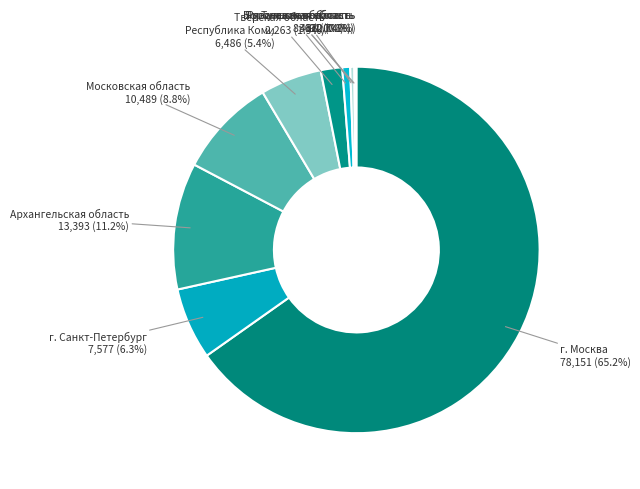

What percentage do Рязанская область and Тверская область together represent?

2.6%